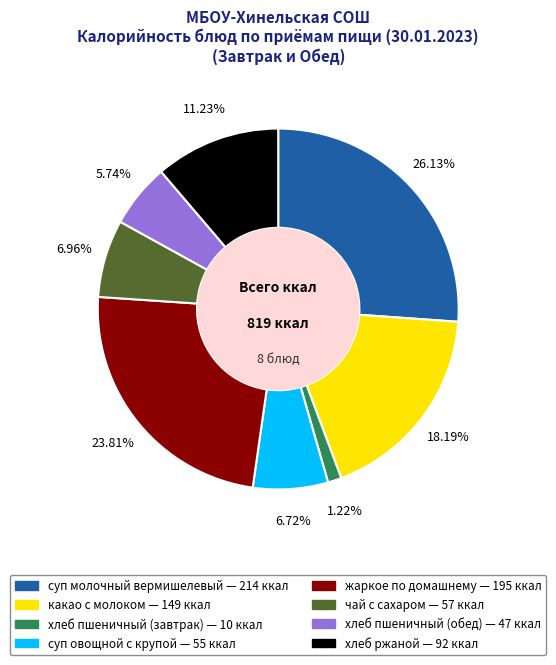

What is the total percentage of жаркое по домашнему and какао с молоком?

42.0%